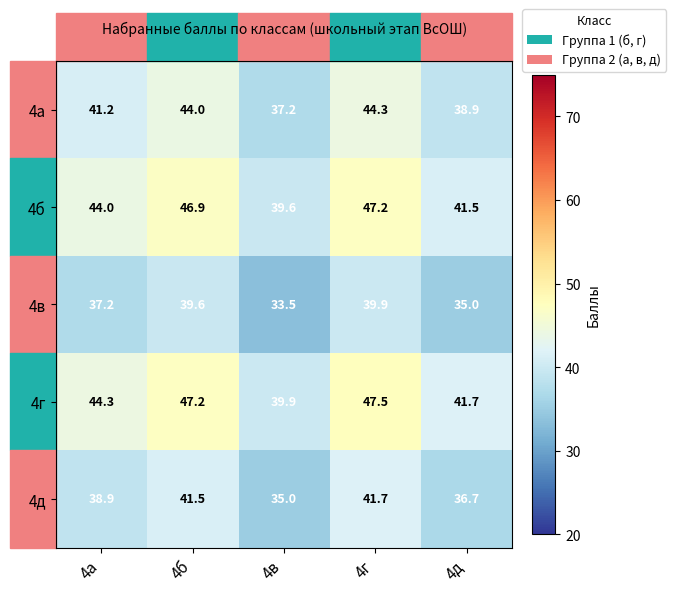

List the series in order of their peak value, highest first.

4г, 4б, 4а, 4д, 4в